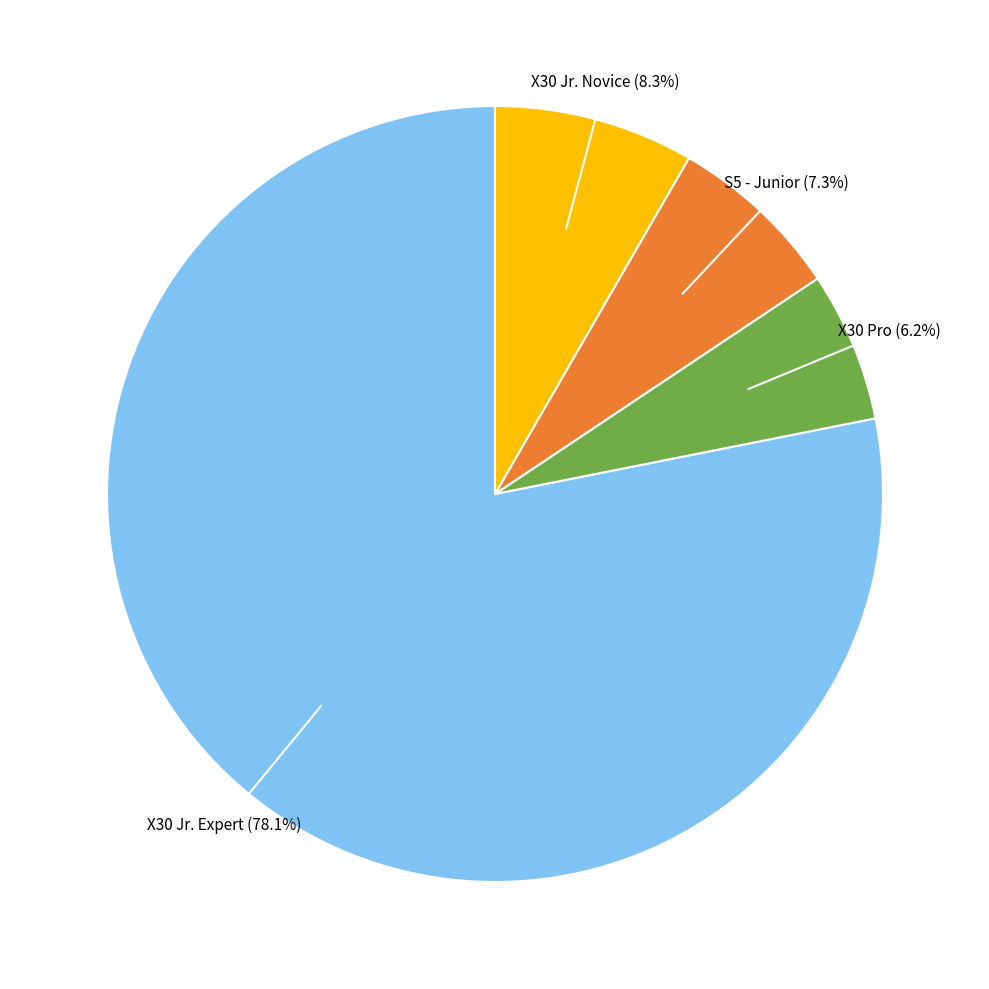

Combined, do X30 Jr. Expert (78.1%) and S5 - Junior (7.3%) account for over 50%?

Yes